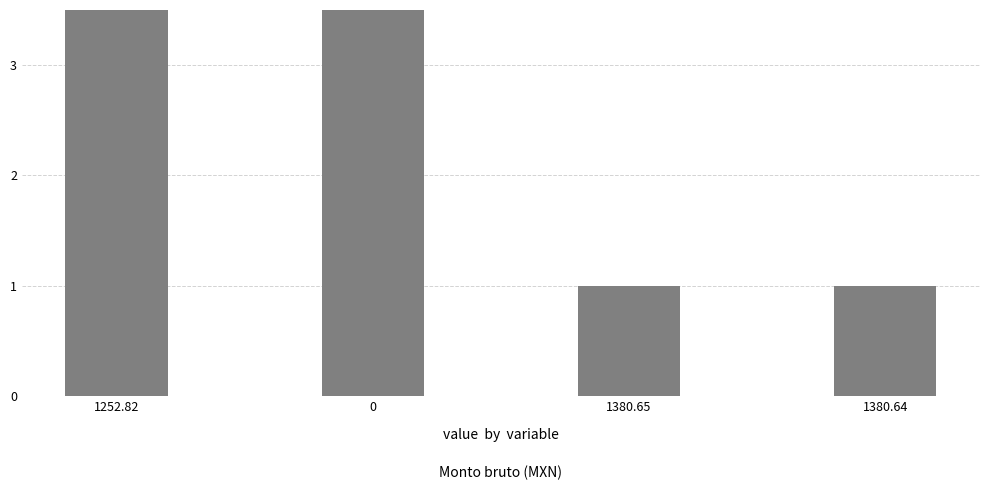

Where is the data nearest to the value 7?

1252.82